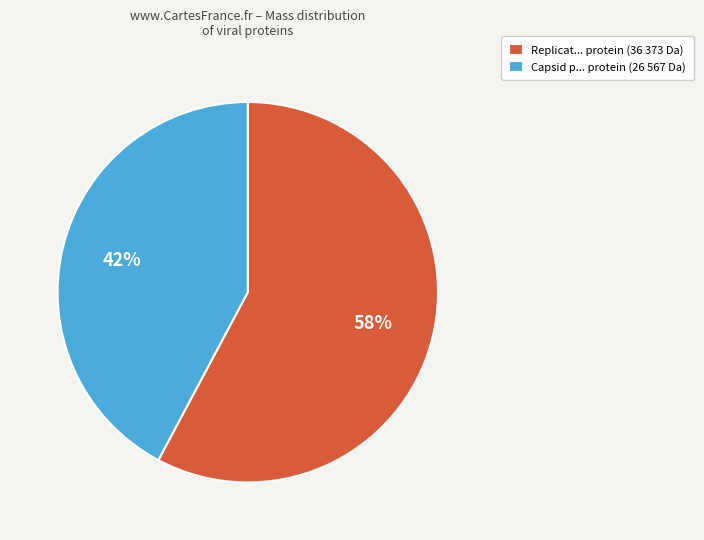

Do Capsid p... protein (26 567 Da) and Replicat... protein (36 373 Da) together represent more than half of the pie?

Yes